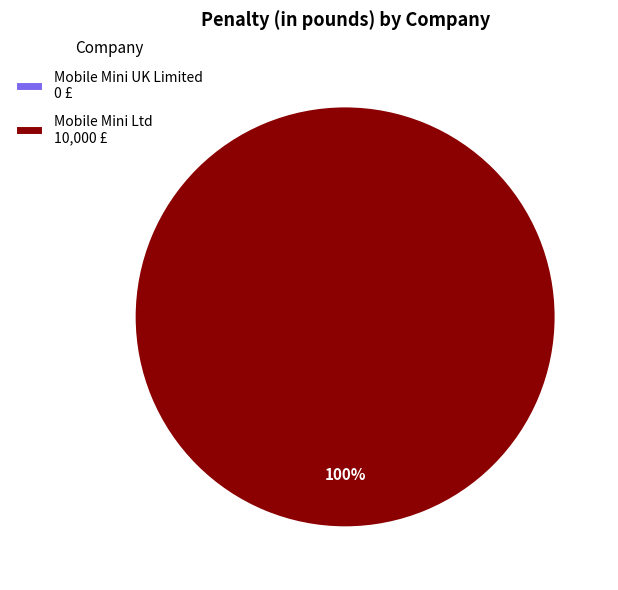

Which category accounts for the majority?

Mobile Mini Ltd